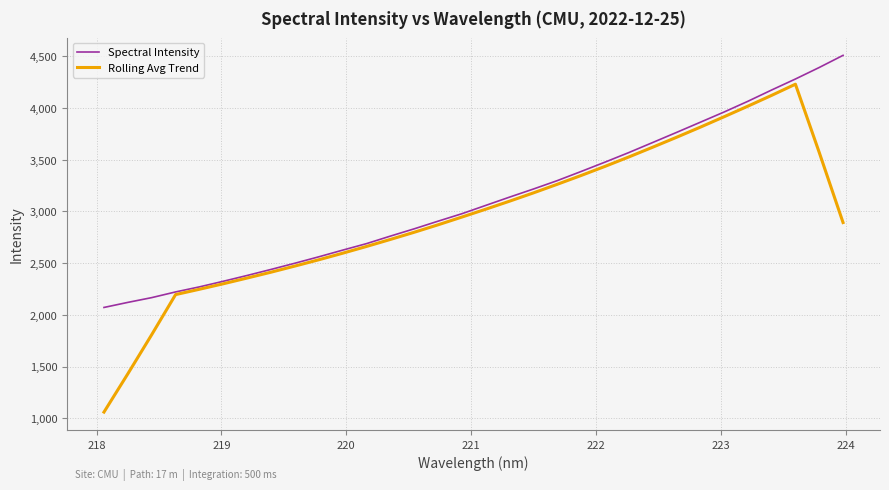

In Rolling Avg Trend, how many points are higher than both neighbors (excluding endpoints)?

1